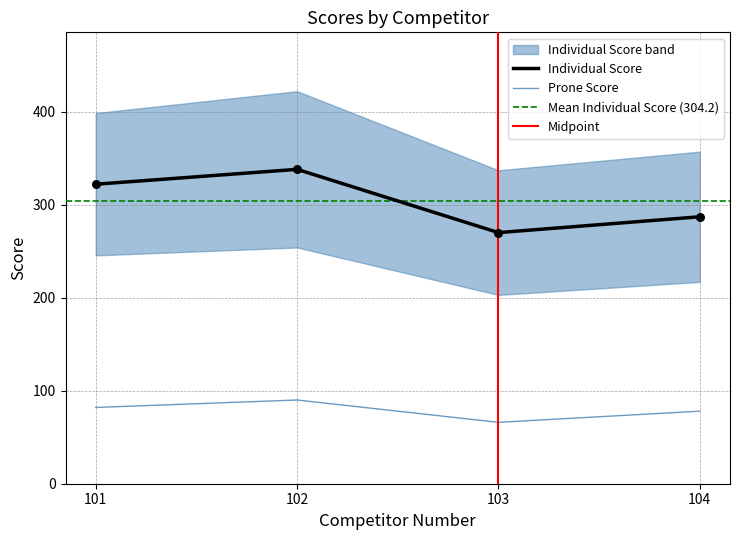

What is the approximate value of Prone Score at 103?

66